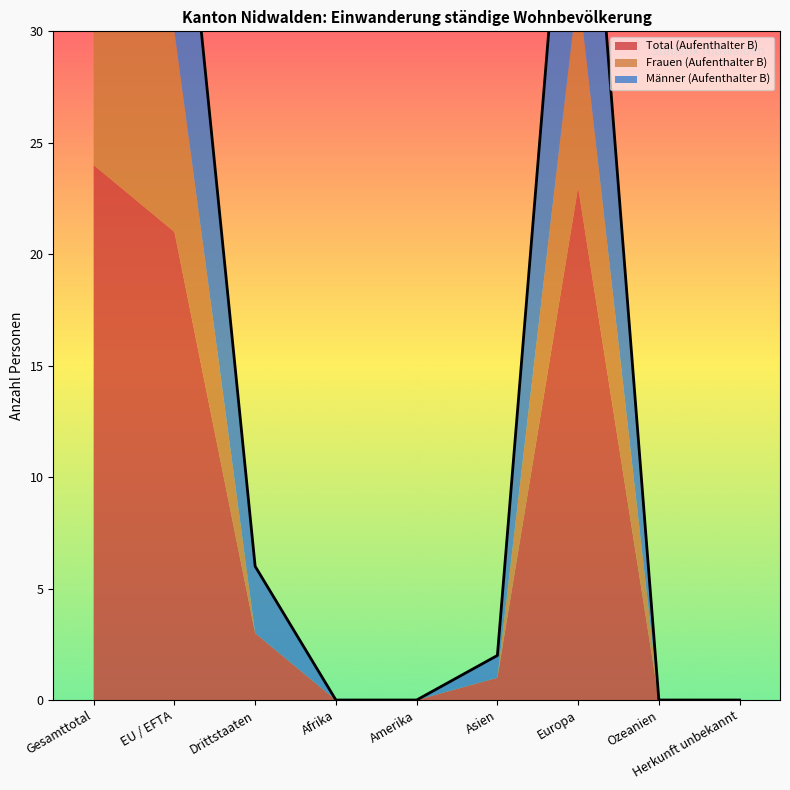

Reading left to right, list all the values displayed in this chart.

Total (Aufenthalter B): 24	21	3	0	0	1	23	0	0
Frauen (Aufenthalter B): 9	9	0	0	0	0	9	0	0
Männer (Aufenthalter B): 15	12	3	0	0	1	14	0	0